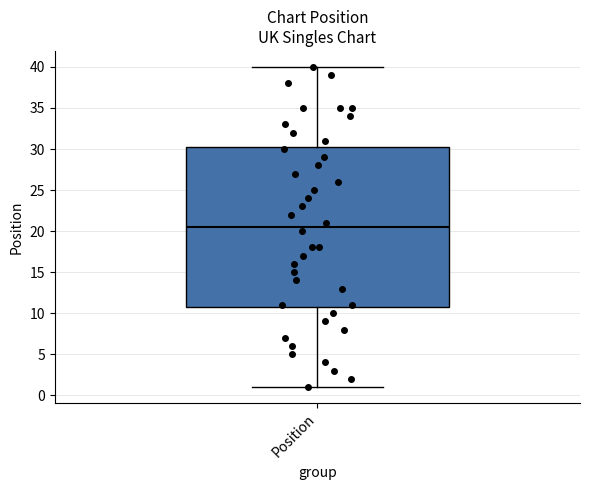

Where does the median line of the box for Position sit on the y-axis? The values are not printed on the chart, so give them approximately, as read against the axis.

20.5